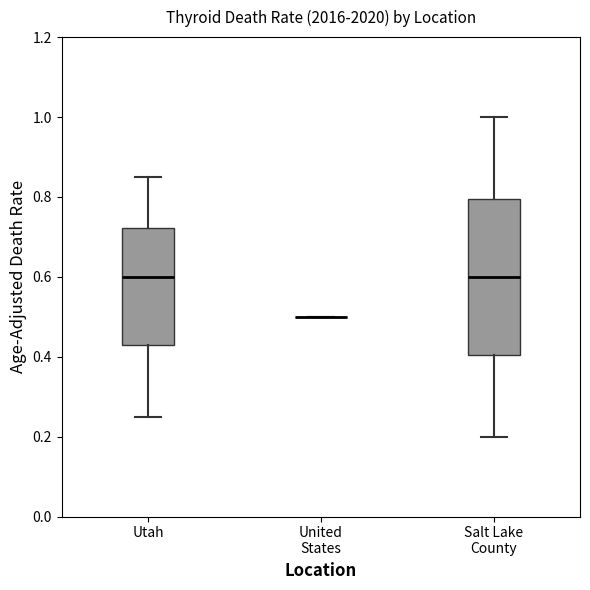

Reading left to right, transcribe this box plot: for each box, give where its median line is, the range the box spans, and where its two whiskers end, as read against the y-axis. The values are not printed on the chart, so give them approximately, as read against the axis.

Utah: median 0.60, box 0.42 to 0.72, whiskers 0.26 to 0.86
United States: box collapsed to a line at 0.50, whiskers 0.50 to 0.50
Salt Lake County: median 0.60, box 0.40 to 0.80, whiskers 0.20 to 1.00